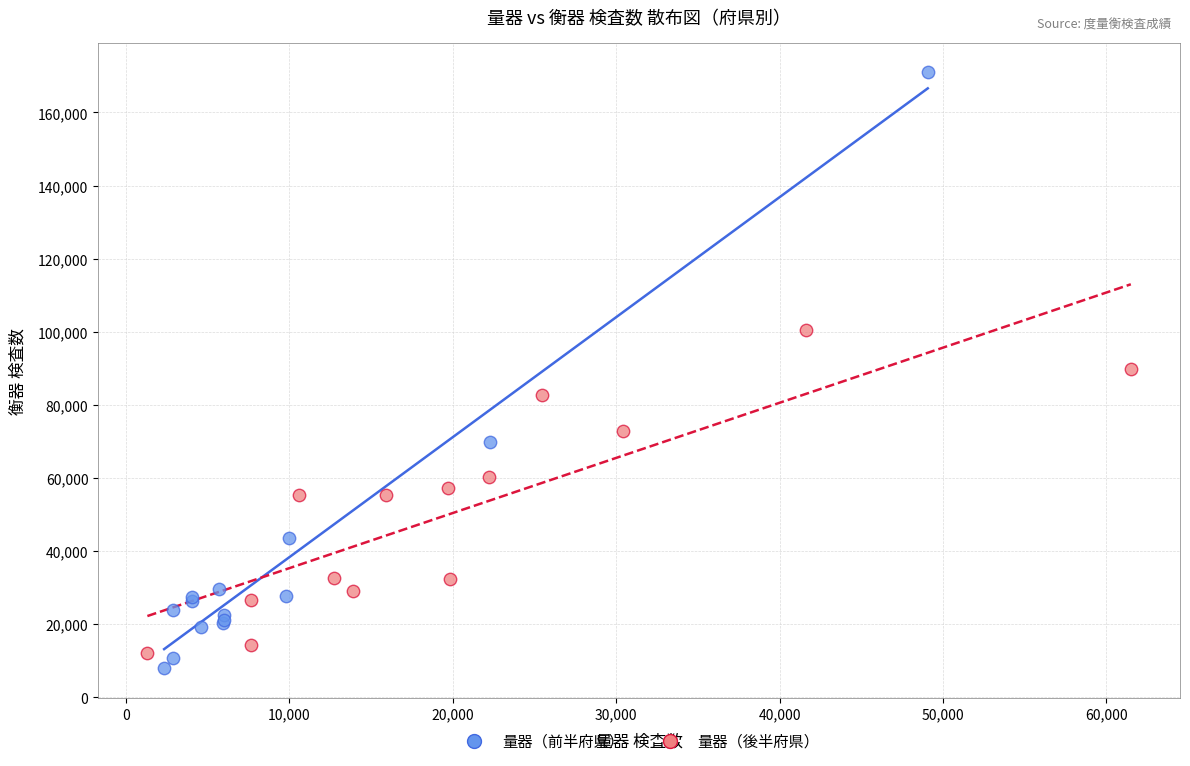

Which series has the widest spread of Y values?

量器（前半府県）